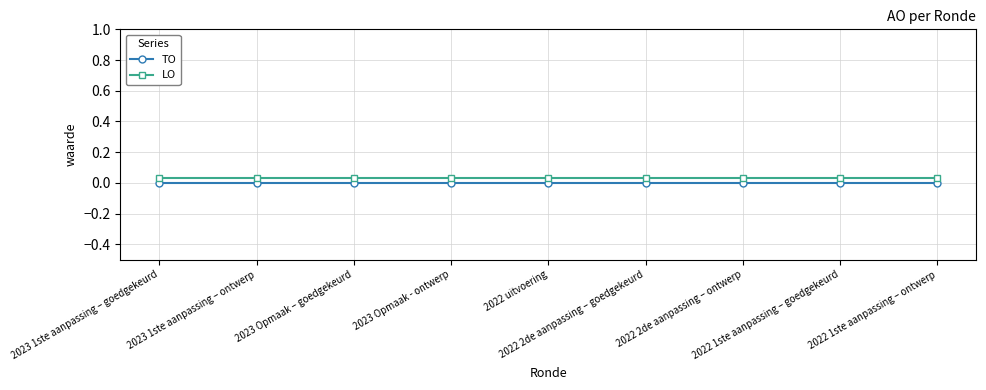

Is it true that LO equals 0.0 at 2023 Opmaak – goedgekeurd?

True